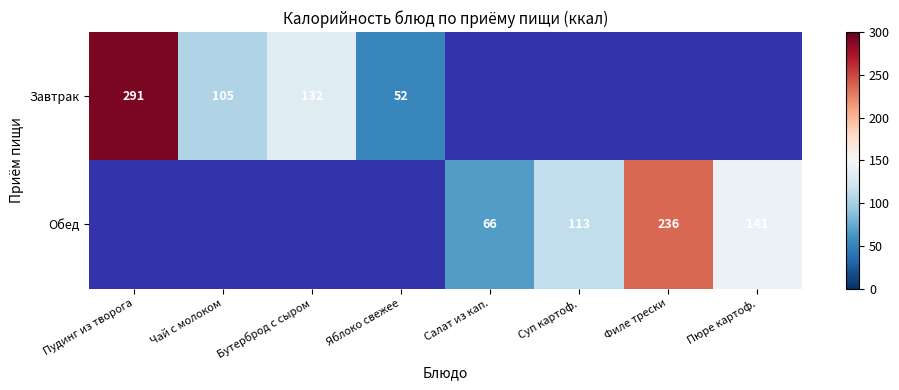

Is the value of Завтрак at Чай с молоком greater than the value of Обед at Пюре картоф.?

No